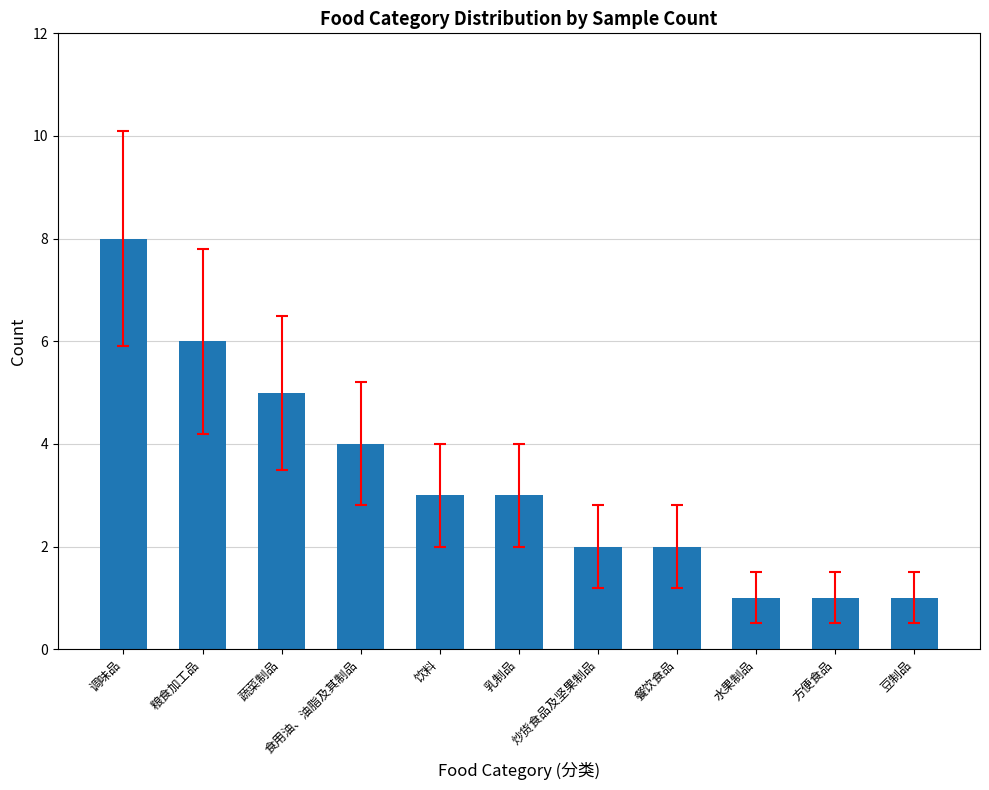

What is the average value?

3